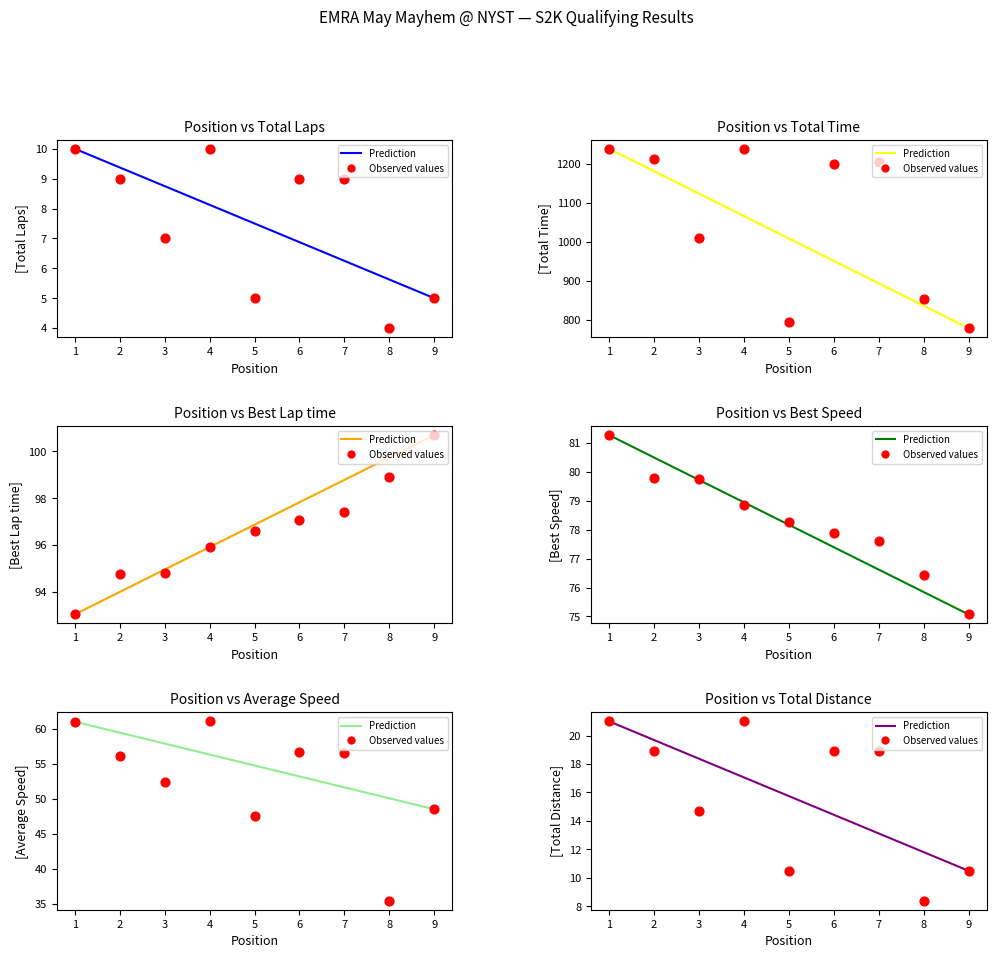

Which series has the largest total across all categories?

Total Time